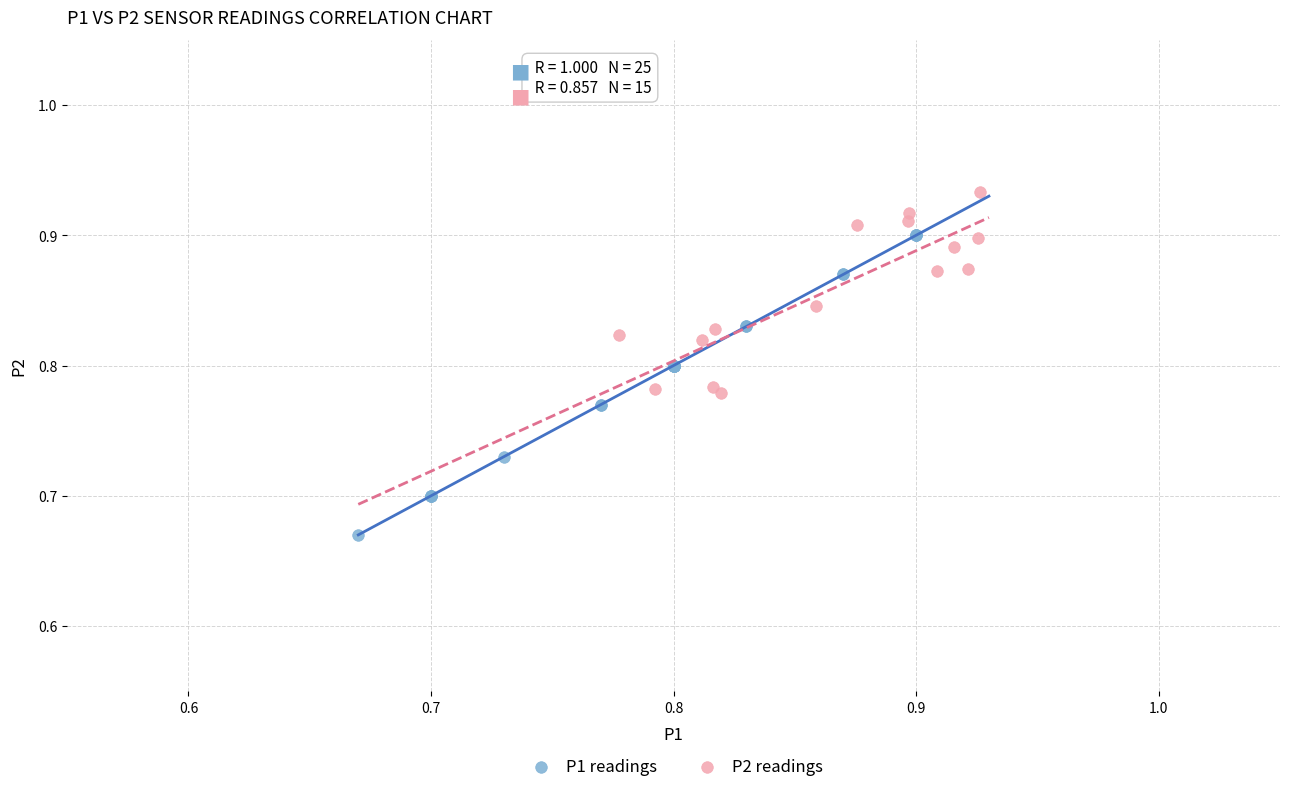

Which series contains the highest Y value?

P2 readings